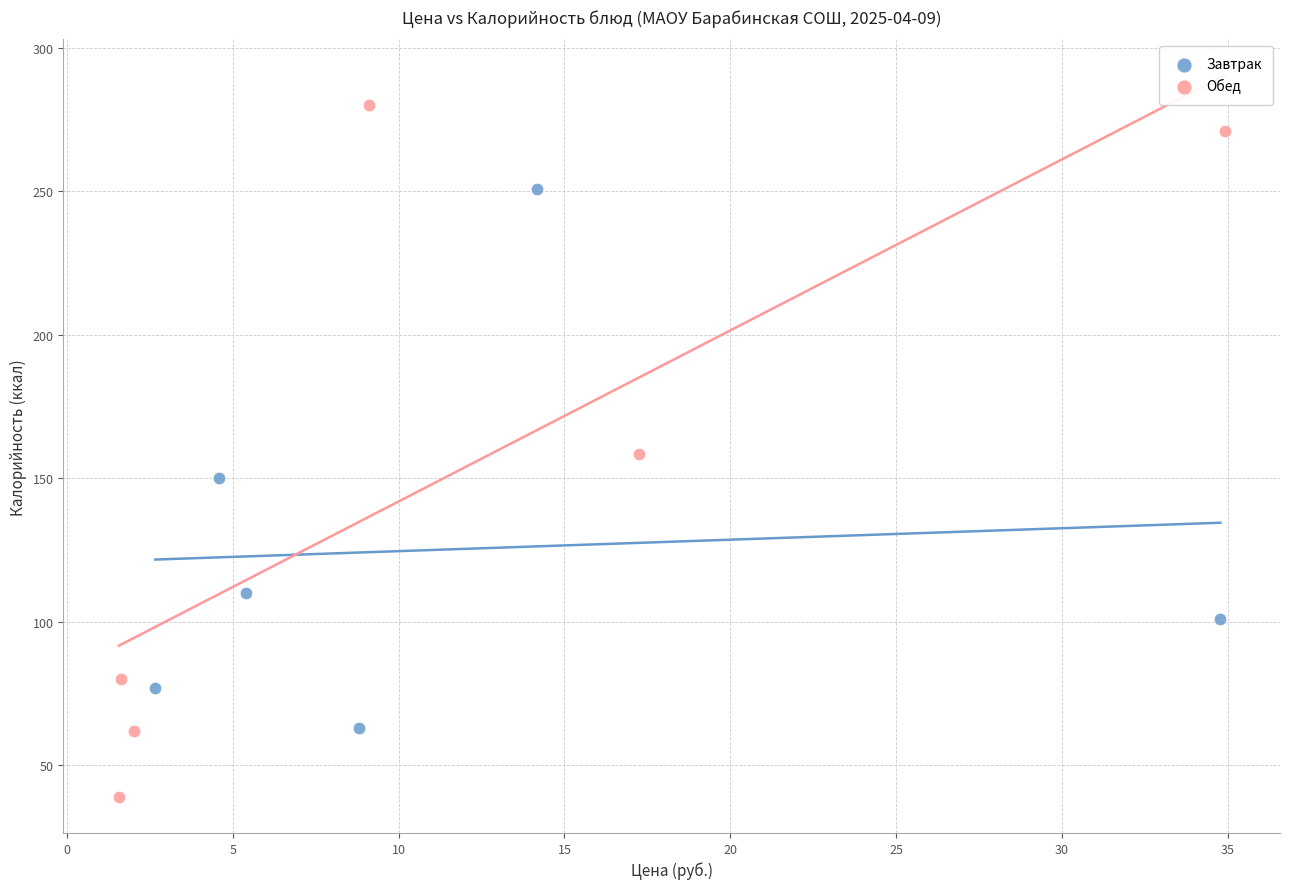

Which series reaches the maximum Y coordinate?

Обед